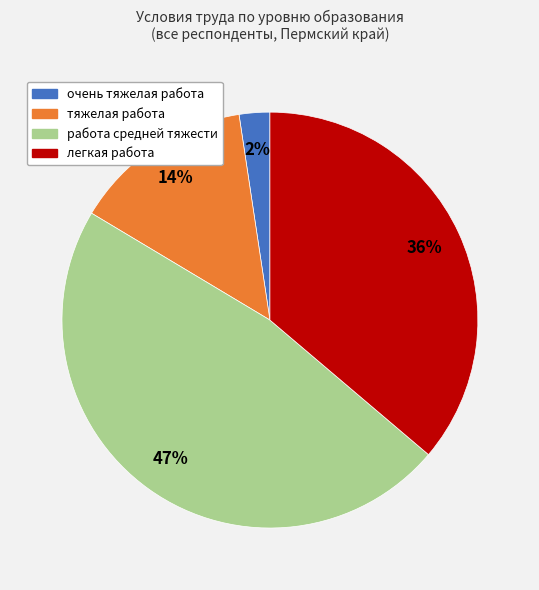

What percentage is the очень тяжелая работа slice, to the nearest percent?

2%